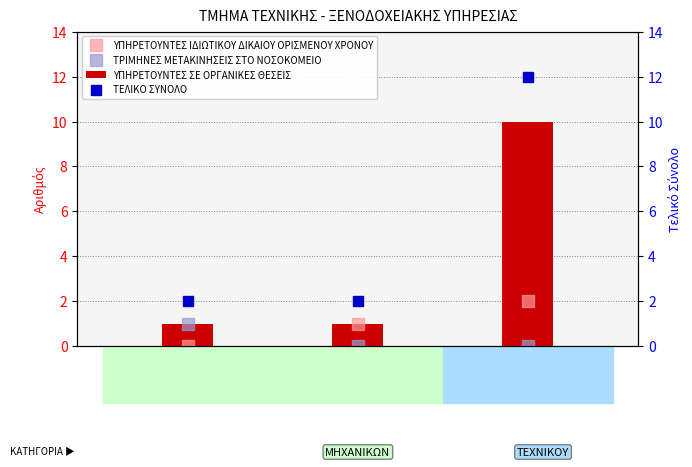

List the series in order of their peak value, highest first.

ΤΕΛΙΚΟ ΣΥΝΟΛΟ, ΥΠΗΡΕΤΟΥΝΤΕΣ ΣΕ ΟΡΓΑΝΙΚΕΣ ΘΕΣΕΙΣ, ΥΠΗΡΕΤΟΥΝΤΕΣ ΙΔΙΩΤΙΚΟΥ ΔΙΚΑΙΟΥ ΟΡΙΣΜΕΝΟΥ ΧΡΟΝΟΥ, ΤΡΙΜΗΝΕΣ ΜΕΤΑΚΙΝΗΣΕΙΣ ΣΤΟ ΝΟΣΟΚΟΜΕΙΟ